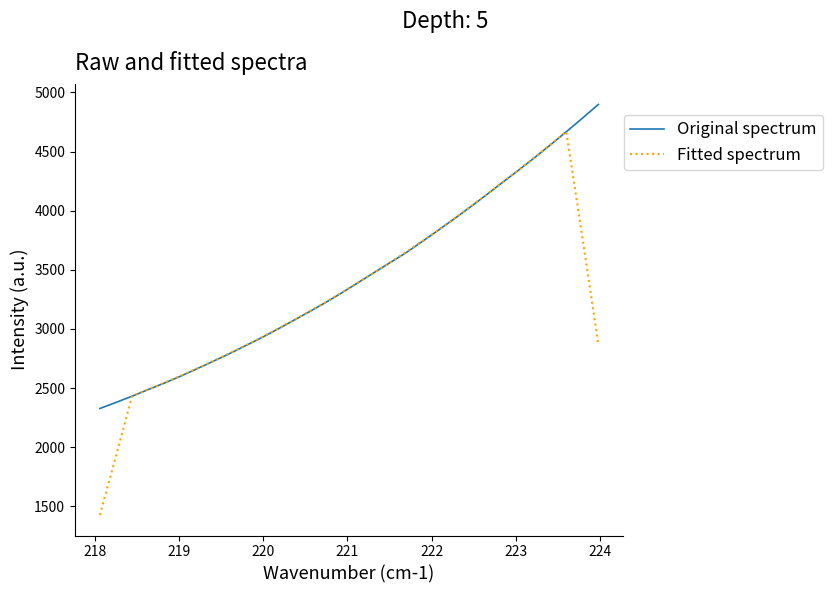

Which series has the largest range (max minus min)?

Fitted spectrum